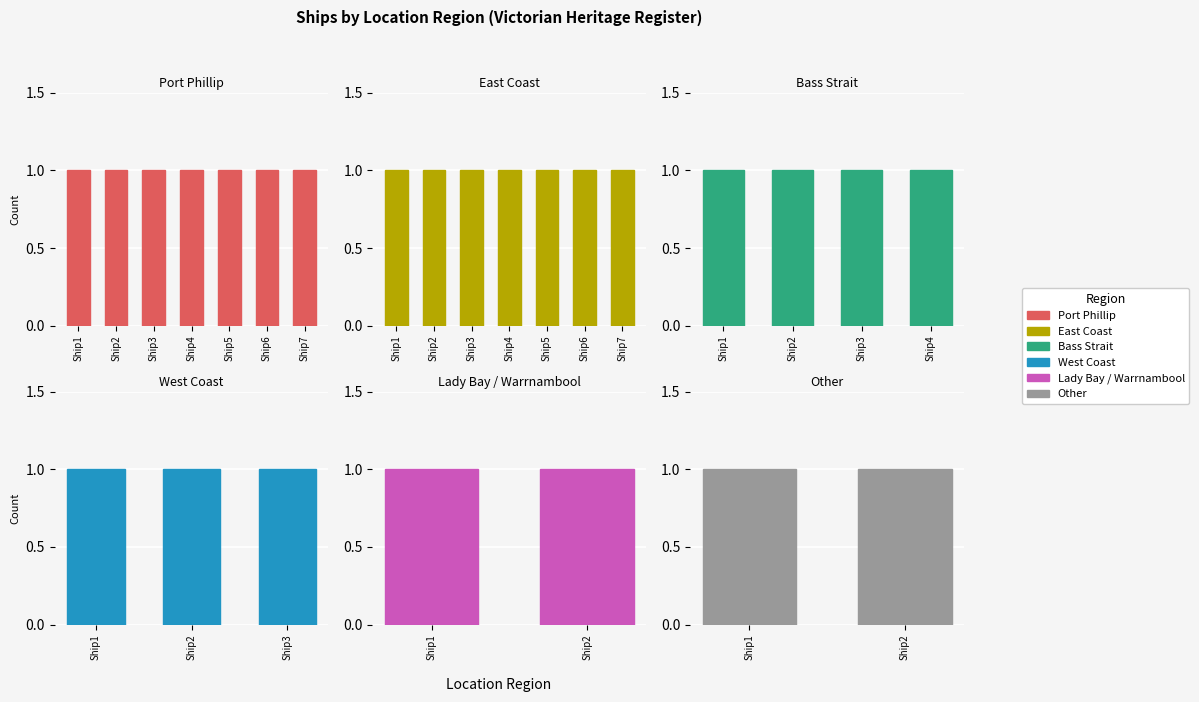

The value at Port Phillip is 10. True or false?

False